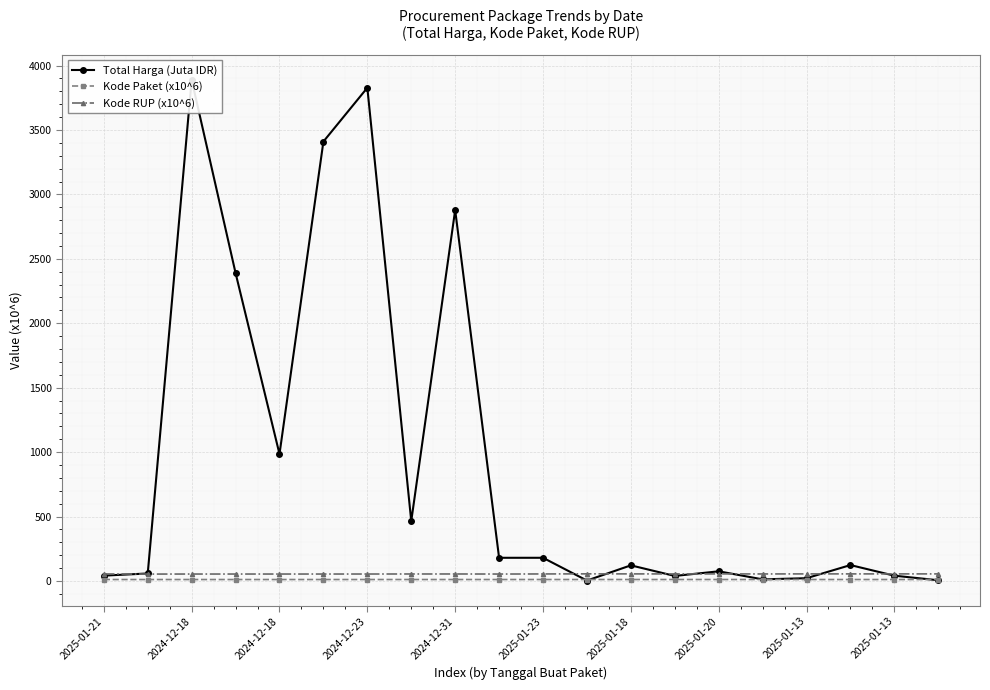

At how many categories does at least one series exceed 2690?

4